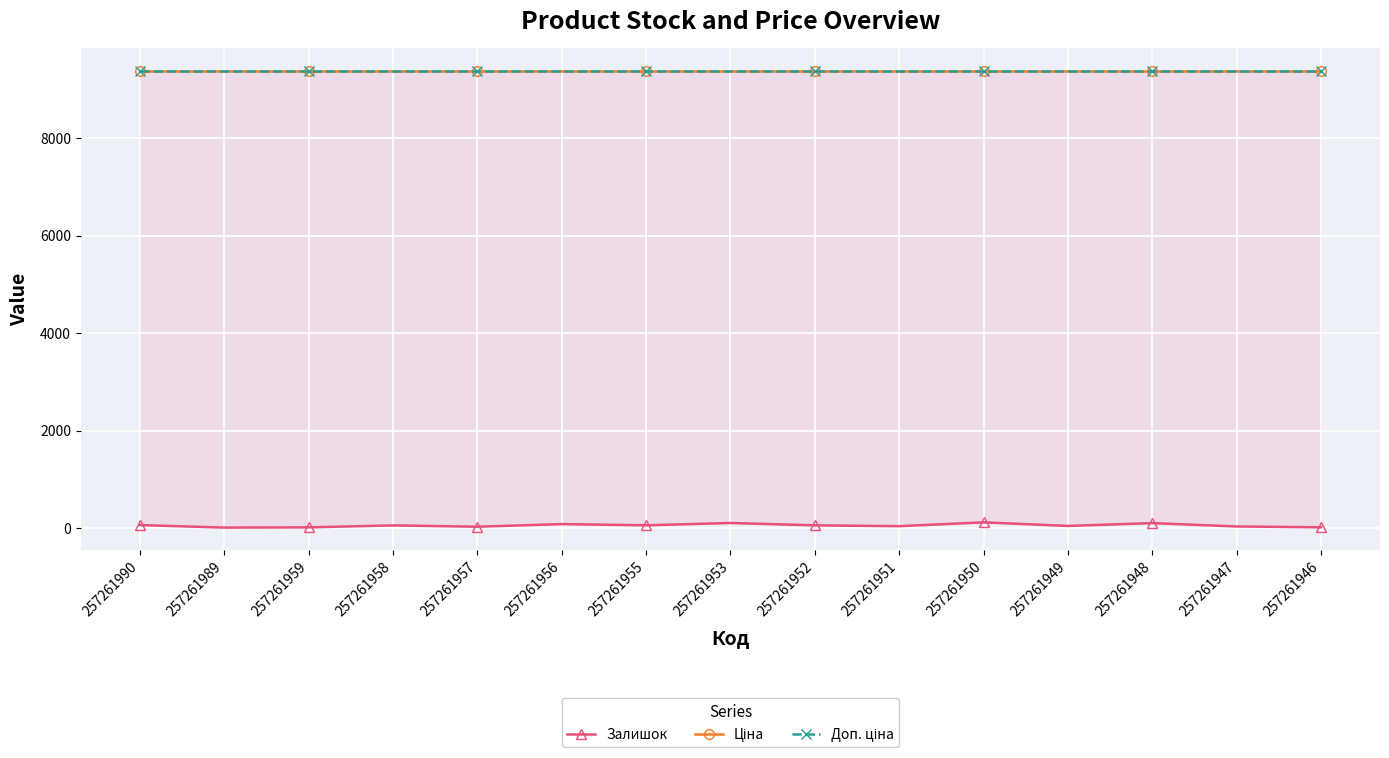

True or false: Ціна and Залишок cross at least once.

False